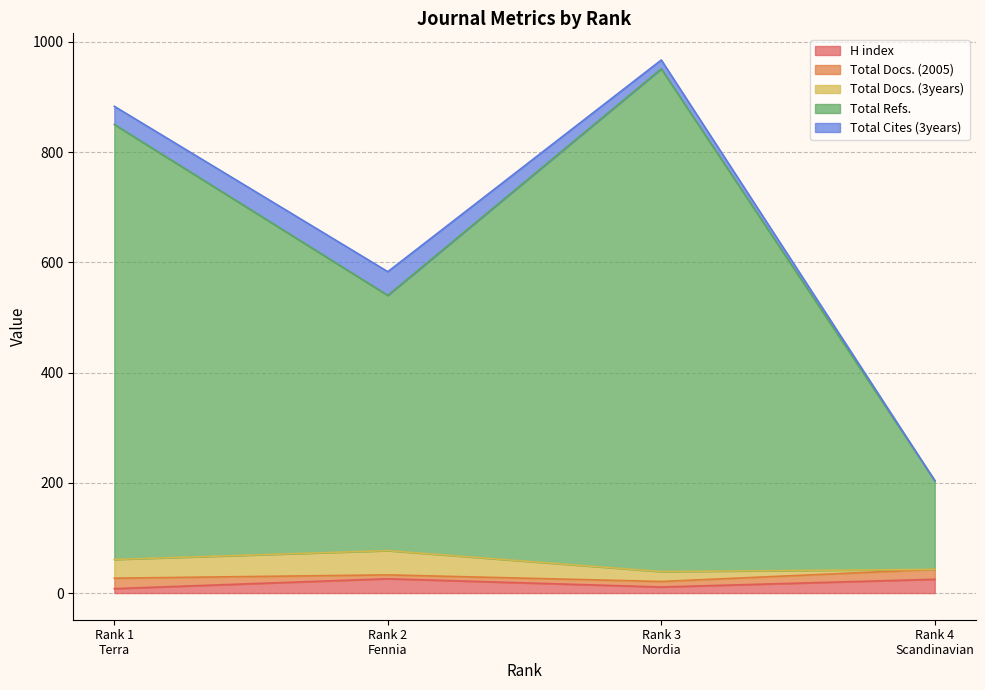

Where does the Total Docs. (2005) series first go above 18?

Terra (Rank 1)